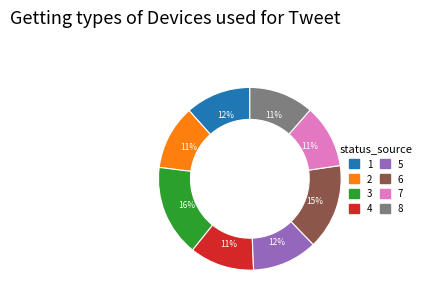

Combined, do 4 and 3 account for over 50%?

No